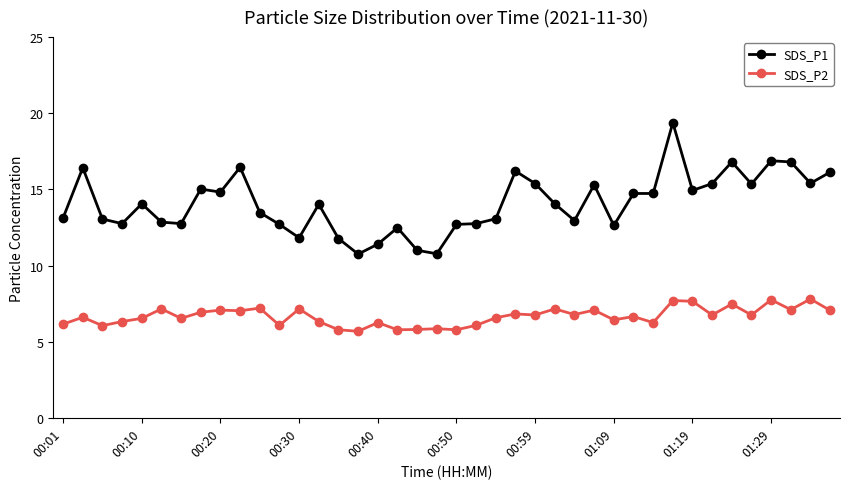

What is the value of the SDS_P2 point at the 7th from the left?

6.5